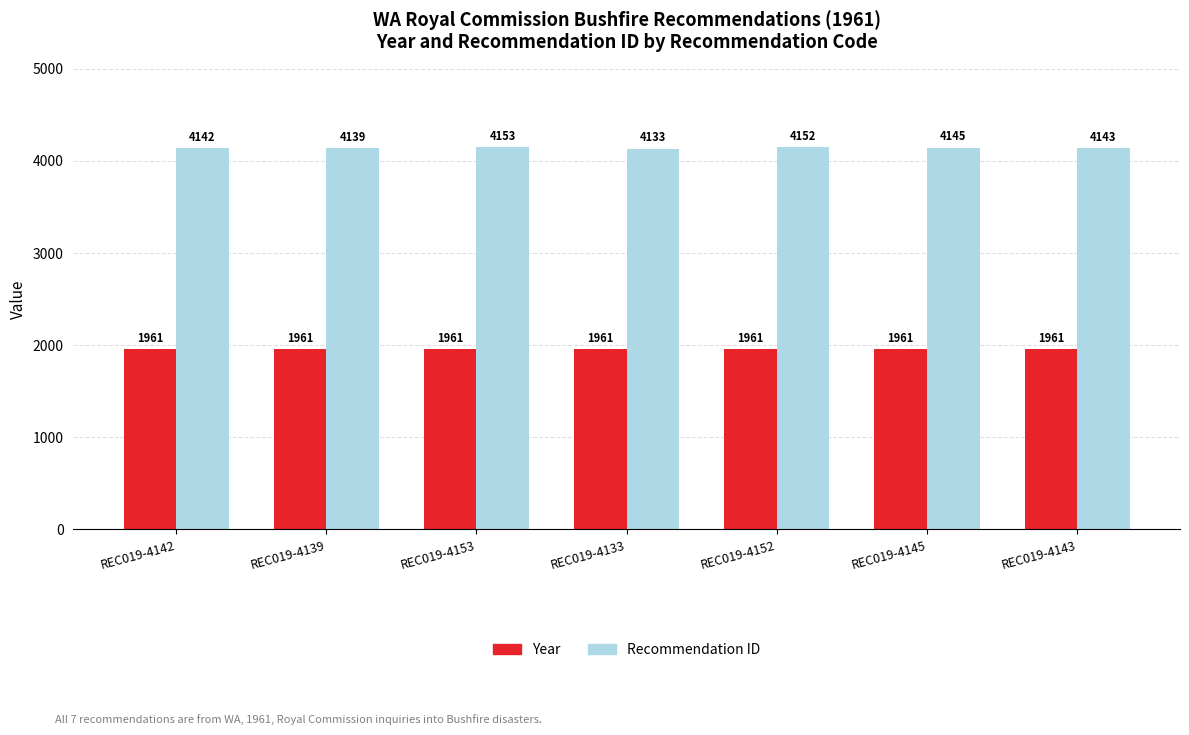

What is the approximate value of Year at REC019-4145?

1961